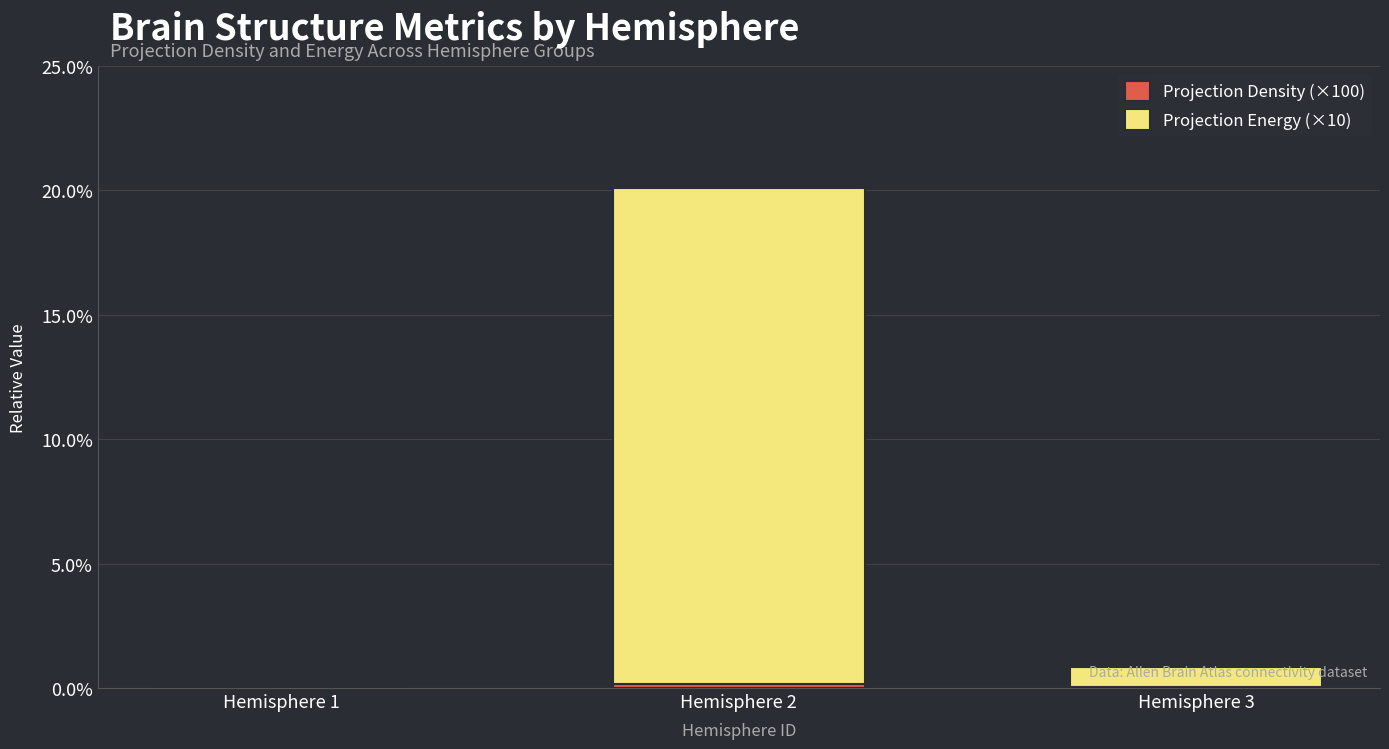

Are the bars grouped side by side (vs. stacked)?

No